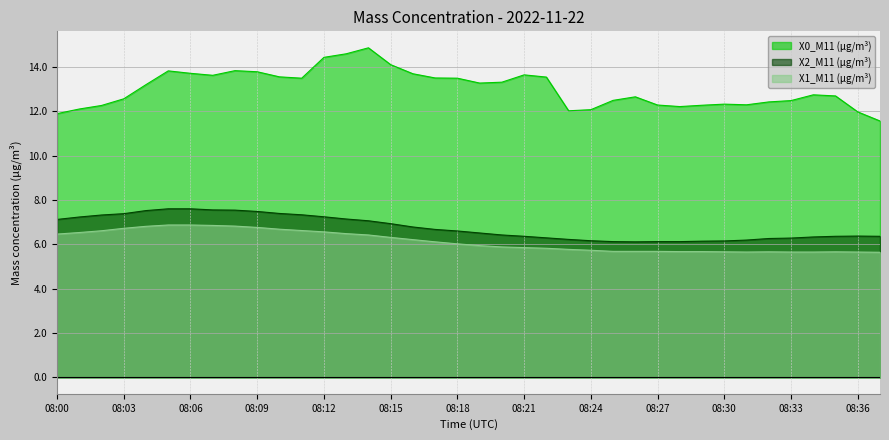

True or false: X0_M11 (μg/m³) and X1_M11 (μg/m³) intersect in this chart.

False